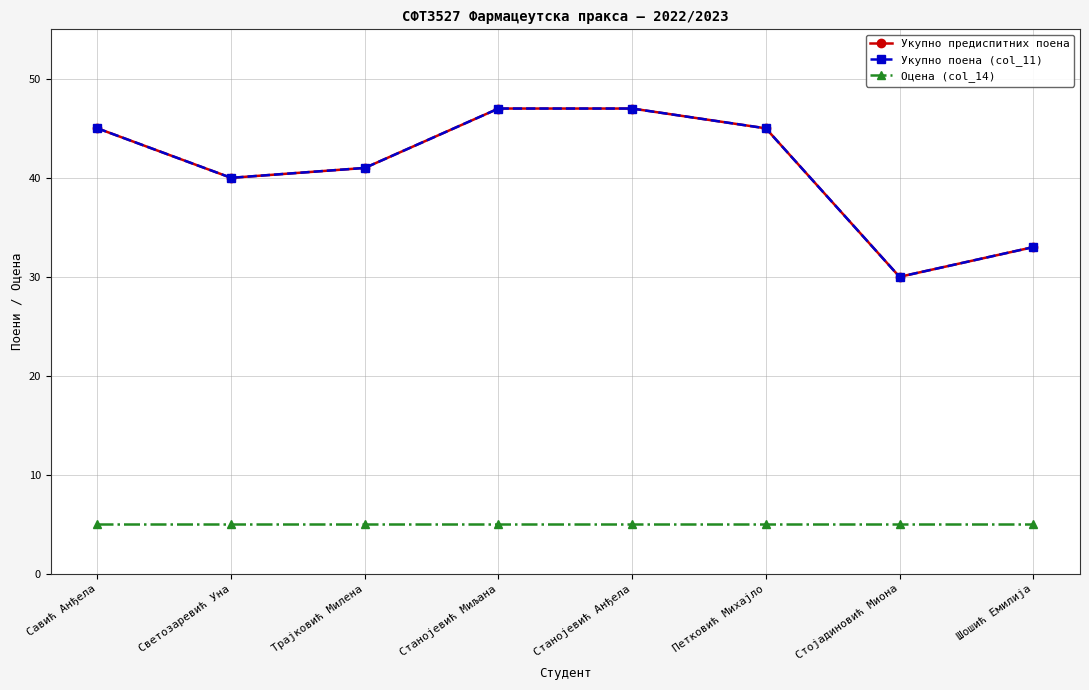

Reading left to right, what are all the values shown in this chart?

Укупно предиспитних поена: 45	40	41	47	47	45	30	33
Укупно поена (col_11): 45	40	41	47	47	45	30	33
Оцена (col_14): 5	5	5	5	5	5	5	5